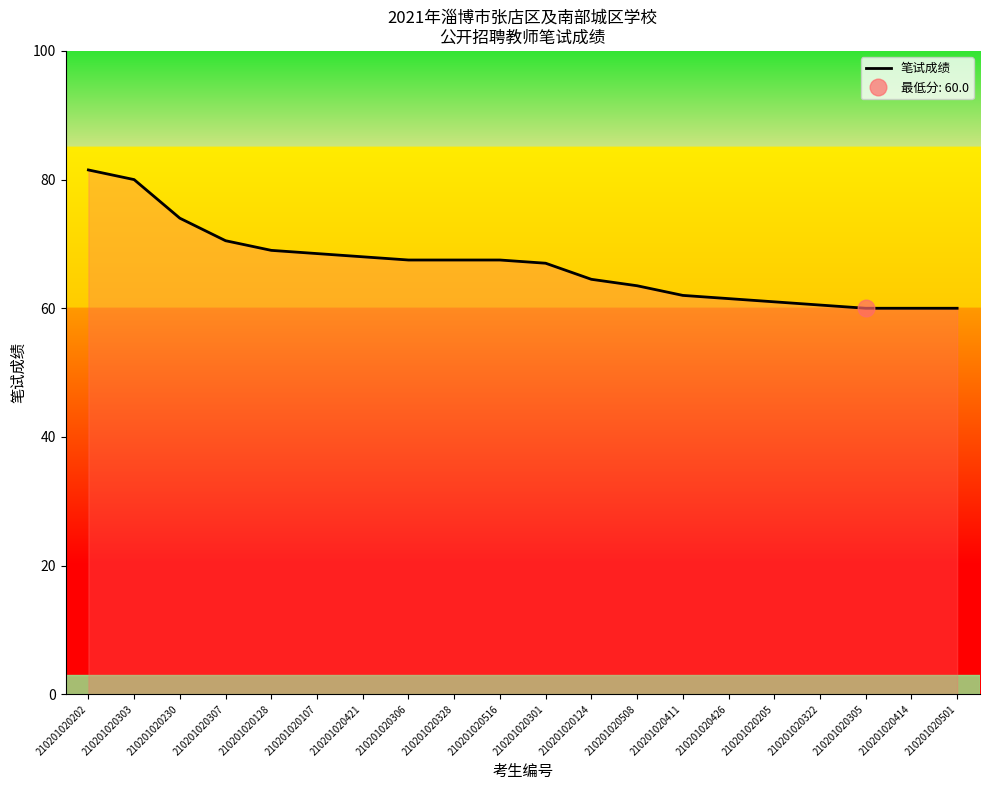

Is this an area chart (filled region under the line)?

No